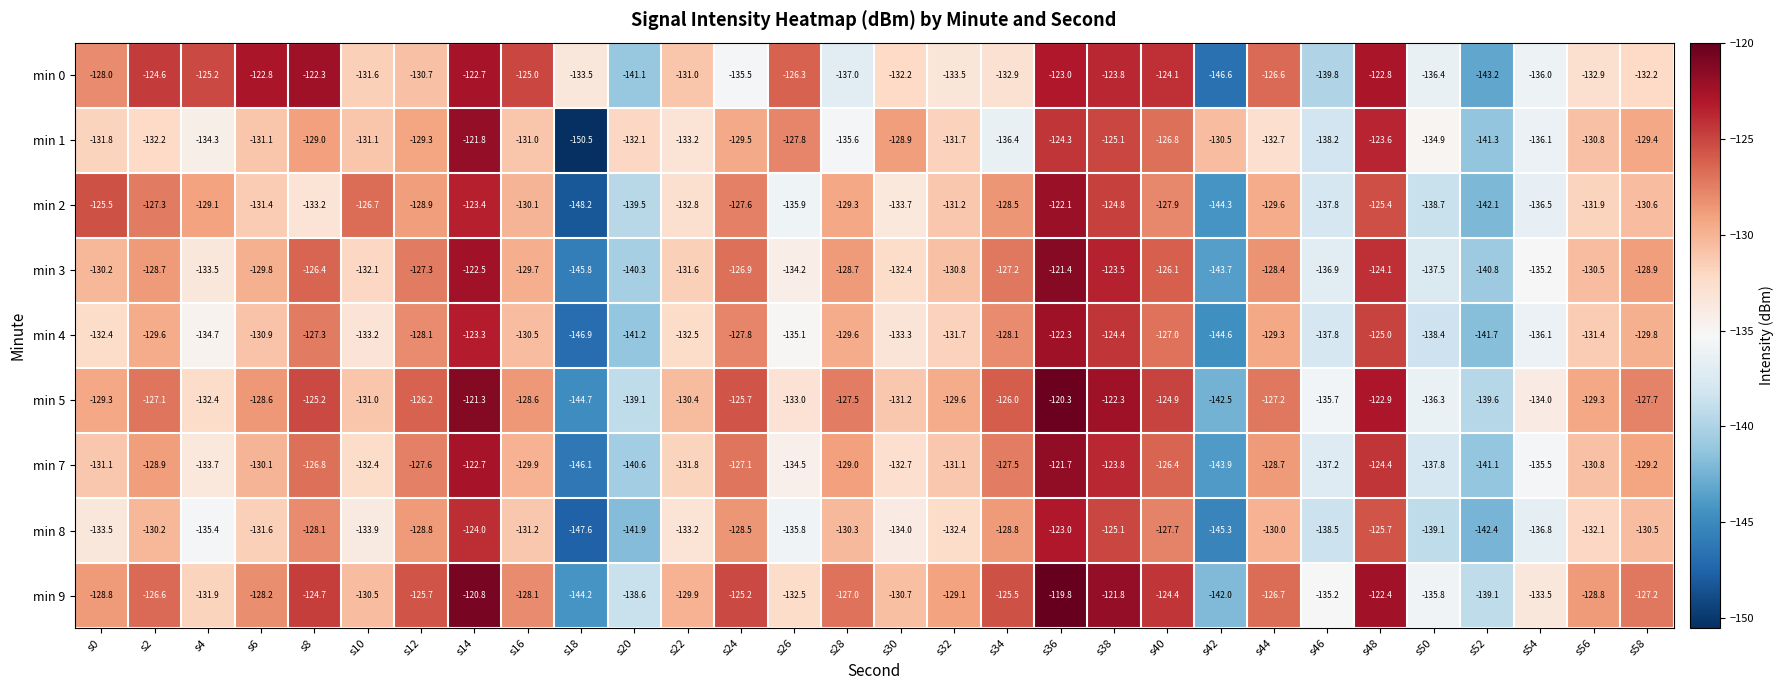

Which series has the largest total across all categories?

min 9